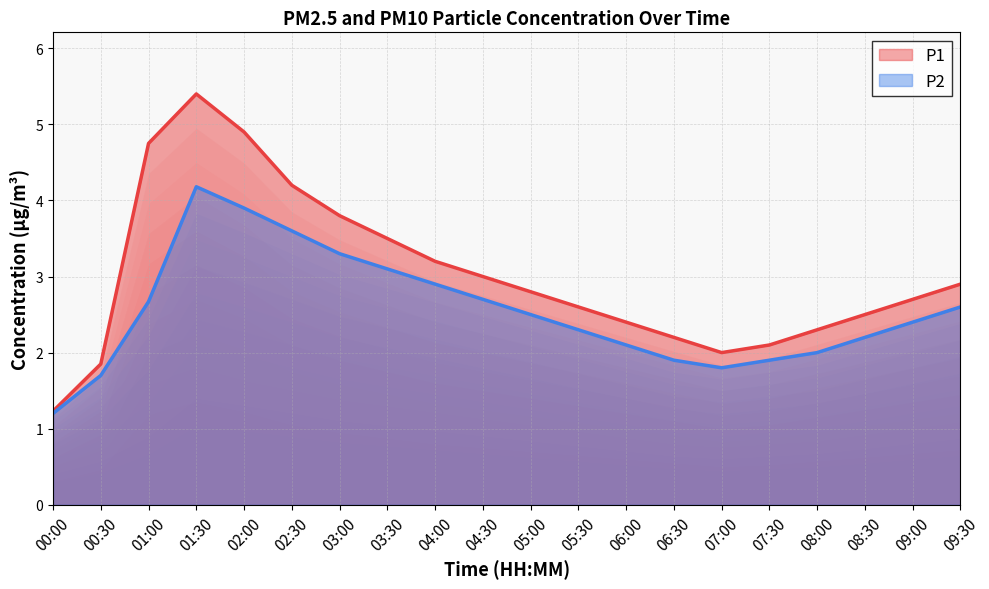

Which series changed the most between 07:00 and 07:30?

P1